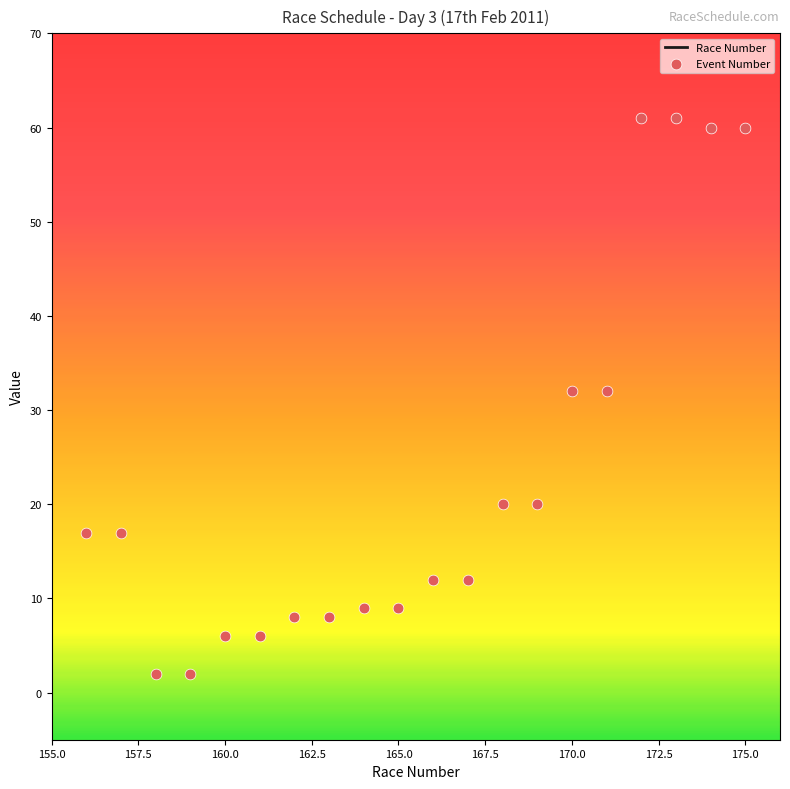

Which series contains the lowest Y value?

Event Number